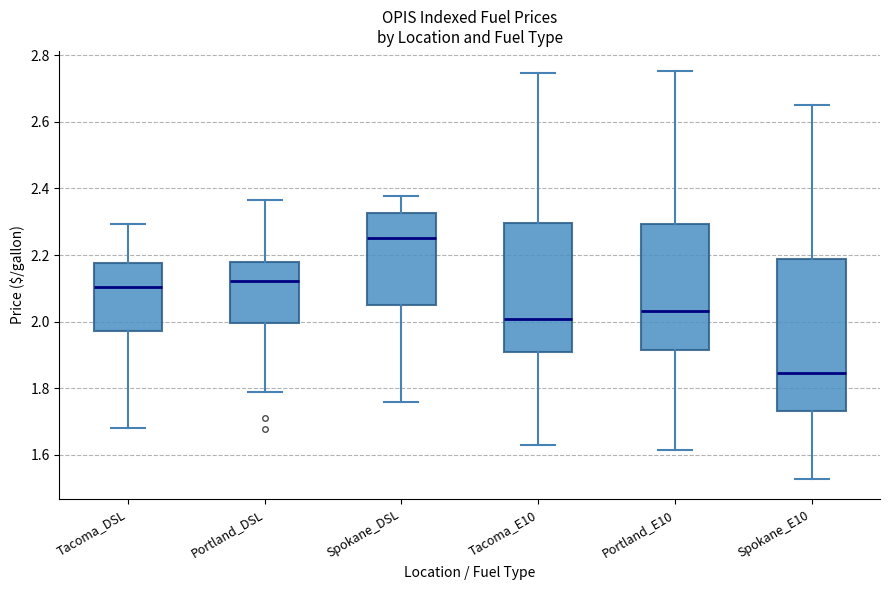

Reading left to right, read every box against the y-axis: the position of its median line, the range the box covers, and the ends of its whiskers. The values are not printed on the chart, so give them approximately, as read against the axis.

Tacoma_DSL: median 2.10, box 1.98 to 2.18, whiskers 1.68 to 2.30
Portland_DSL: median 2.12, box 2.00 to 2.18, whiskers 1.78 to 2.36
Spokane_DSL: median 2.26, box 2.06 to 2.32, whiskers 1.76 to 2.38
Tacoma_E10: median 2.00, box 1.90 to 2.30, whiskers 1.64 to 2.74
Portland_E10: median 2.04, box 1.92 to 2.30, whiskers 1.62 to 2.76
Spokane_E10: median 1.84, box 1.74 to 2.18, whiskers 1.52 to 2.66